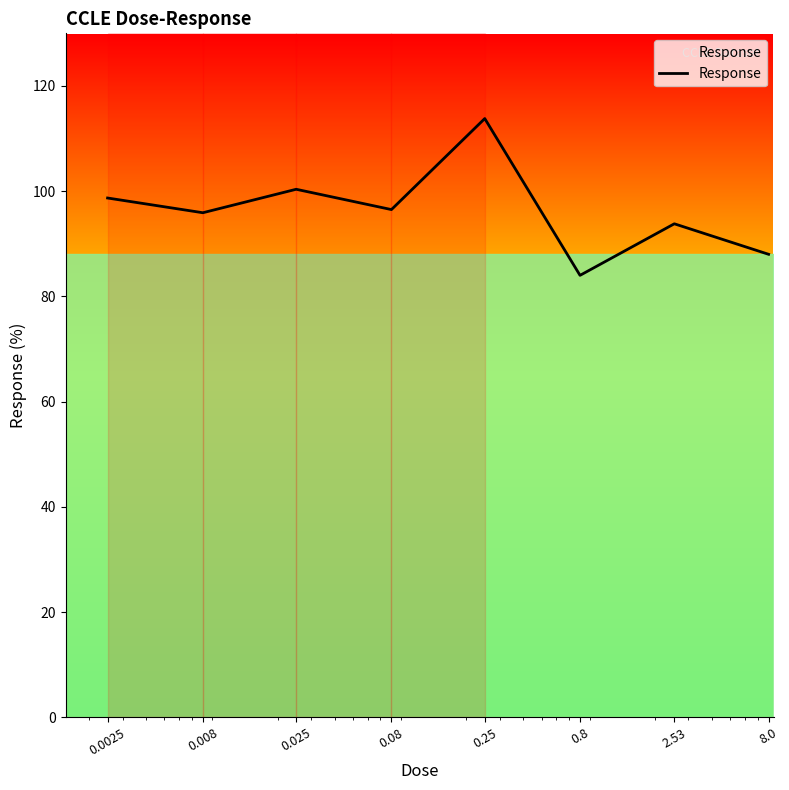

True or false: the data has more than 2 interior local peaks.

True